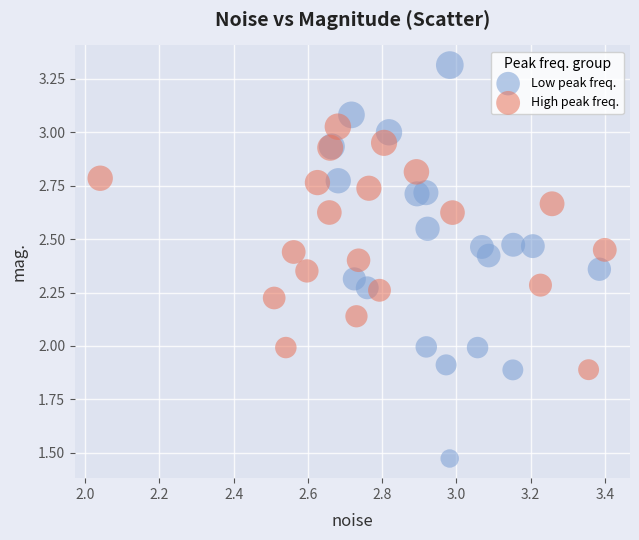

Which series reaches the maximum Y coordinate?

Low peak freq.